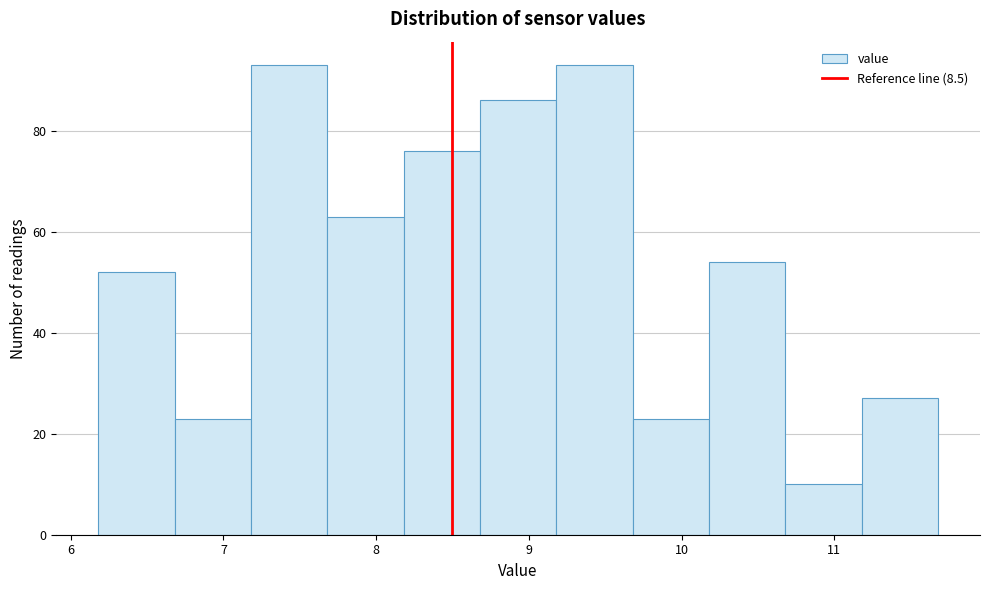

How tall is the bar that spans 10.18 to 10.68 on the x-axis? Neither the bar edges nor the heights are printed on the chart, so give them approximately, as read against the axes.

54